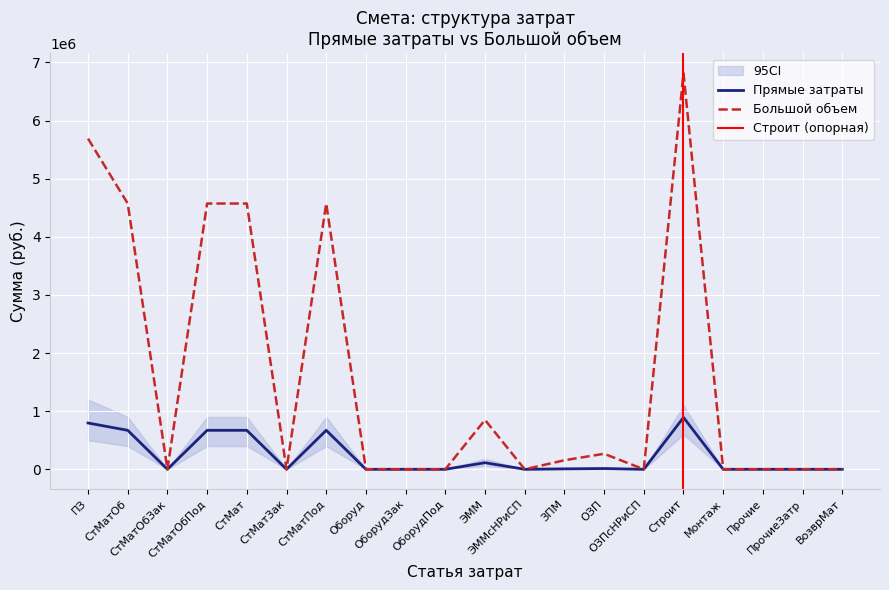

What is the maximum value for Прямые затраты?

891943